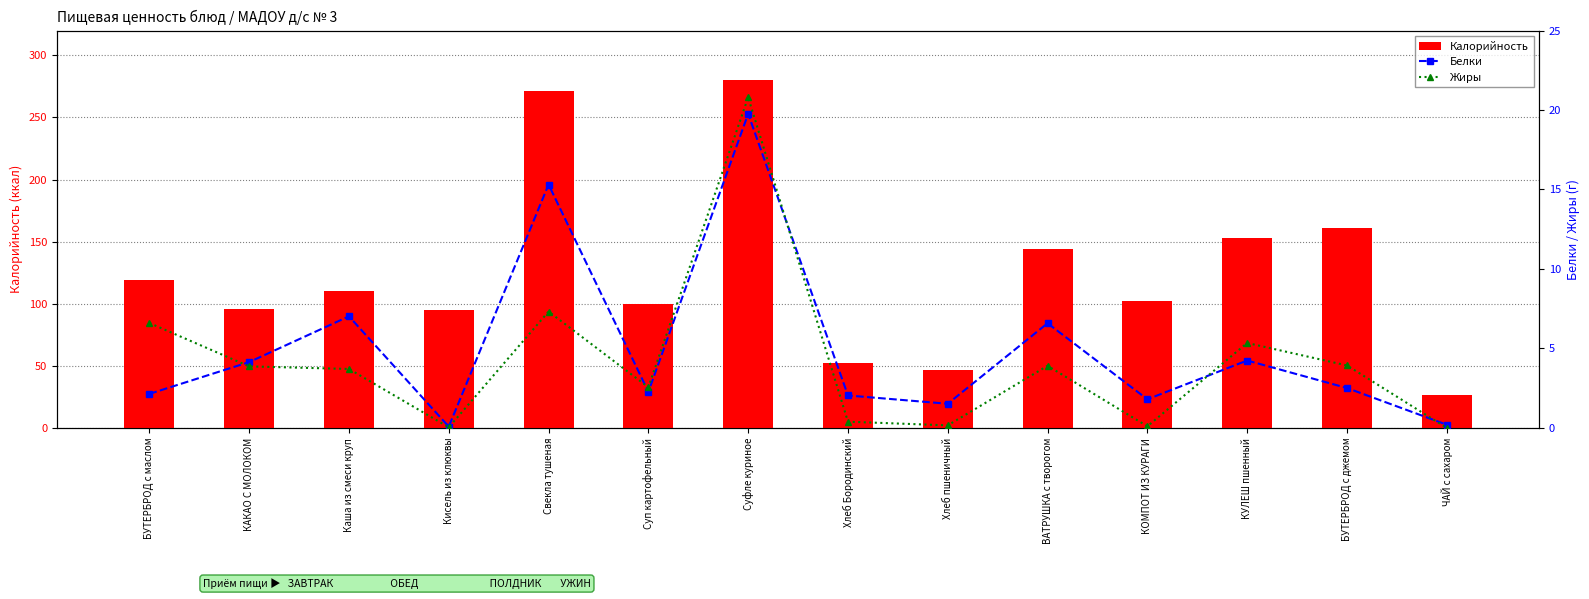

What is the average value of the Жиры series?

4.2